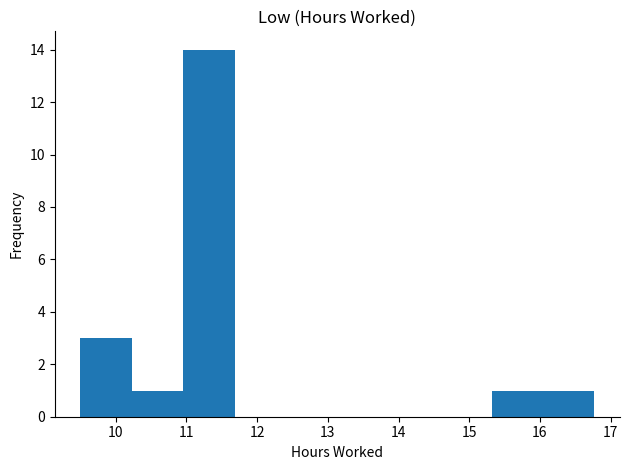

Reading left to right, list every bar in this chart as the range it spans on the x-axis followed by its height. Neither the bar edges nor the heights are printed on the chart, so give them approximately, as read against the axes.

9.5 to 10.2: 3
10.2 to 11.0: 1
11.0 to 11.7: 14
11.7 to 12.4: 0
12.4 to 13.1: 0
13.1 to 13.9: 0
13.9 to 14.6: 0
14.6 to 15.3: 0
15.3 to 16.0: 1
16.0 to 16.8: 1